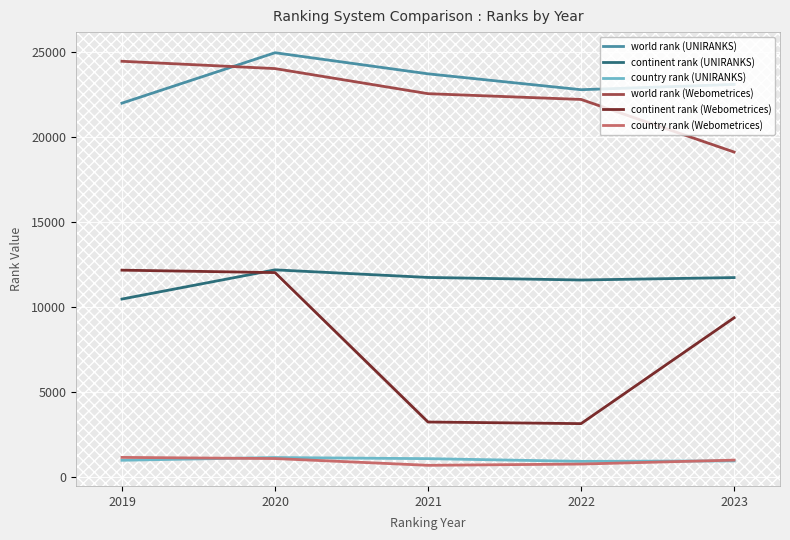

Which series changed the most between 2019 and 2020?

world rank (UNIRANKS)